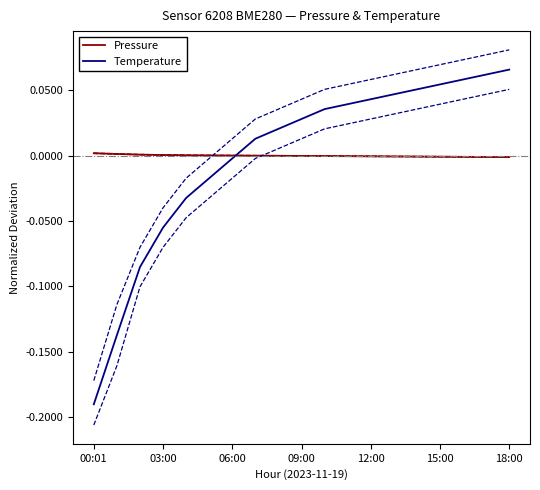

Is it true that Temperature equals 0.0 at 09:00?

False